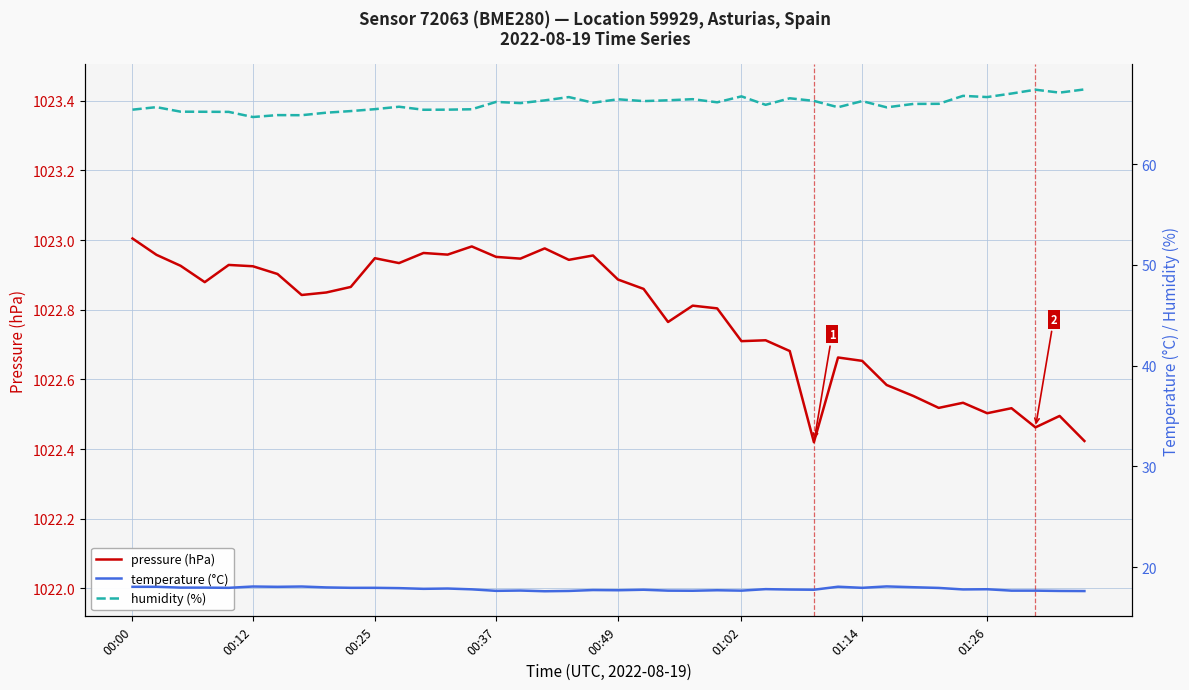

The value of pressure (hPa) at 00:12 is 1349.7. True or false?

False